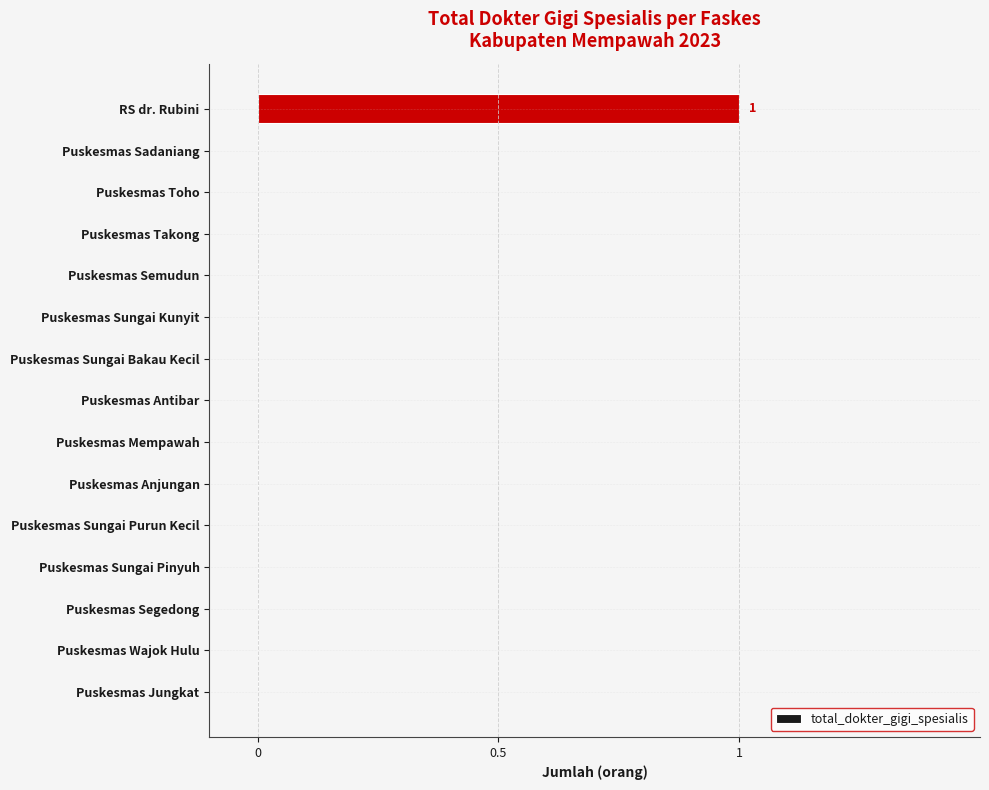

Which category has the highest value across all series?

RS dr. Rubini